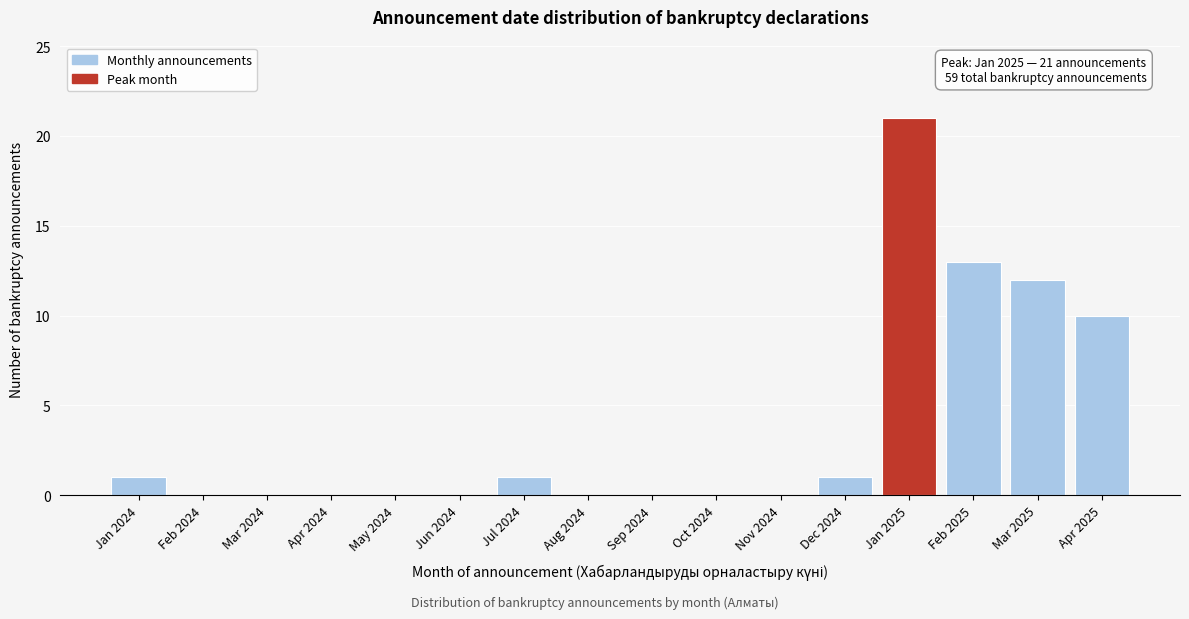

Reading left to right, transcribe all the data shown in this chart.

Jan 2024=1	Feb 2024=0	Mar 2024=0	Apr 2024=0	May 2024=0	Jun 2024=0	Jul 2024=1	Aug 2024=0	Sep 2024=0	Oct 2024=0	Nov 2024=0	Dec 2024=1	Jan 2025=21	Feb 2025=13	Mar 2025=12	Apr 2025=10